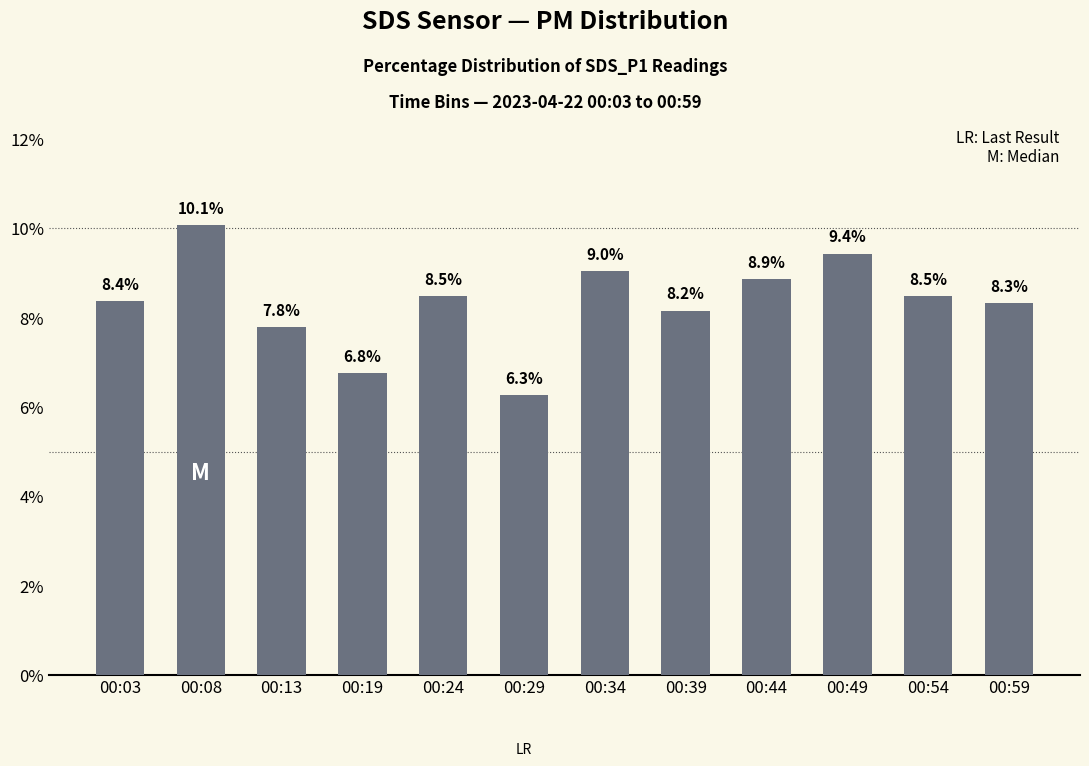

What is the difference between the values at 00:19 and 00:34?

2.3